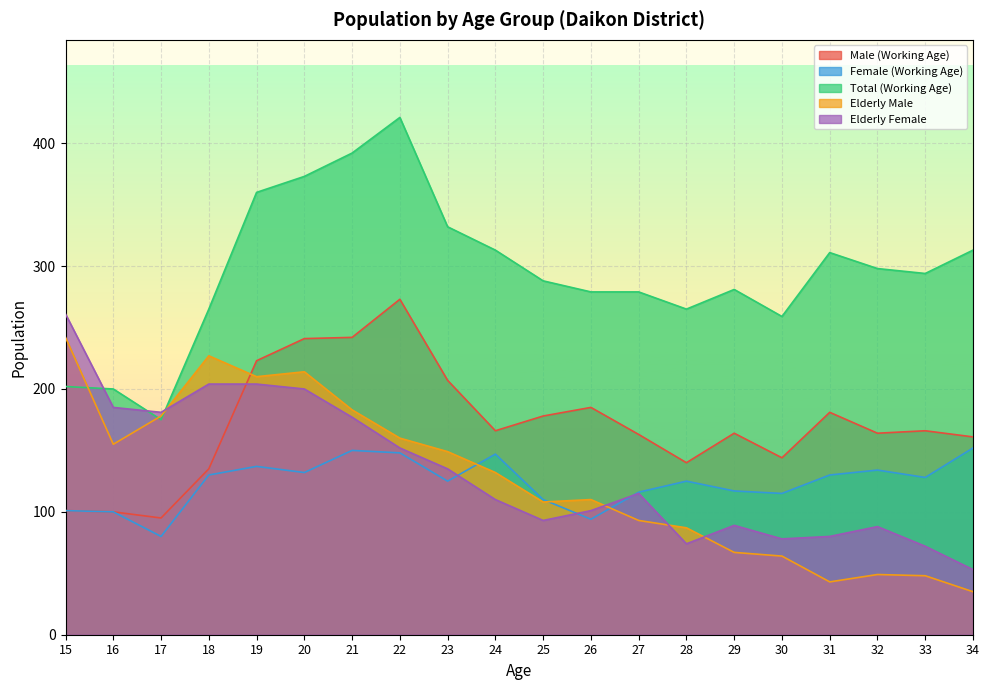

Is it true that Elderly Male equals 76 at 31?

False